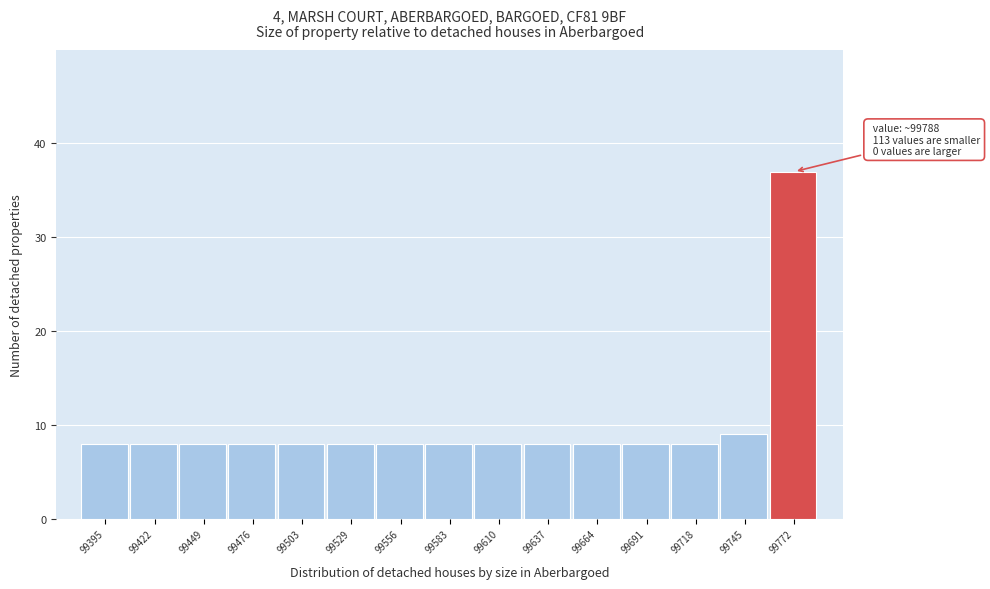

Reading right to left, transcribe all the data shown in this chart.

99772=37	99745=9	99718=8	99691=8	99664=8	99637=8	99610=8	99583=8	99556=8	99529=8	99503=8	99476=8	99449=8	99422=8	99395=8